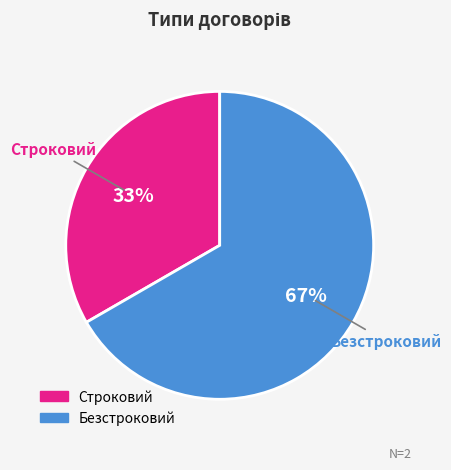

What is the largest slice in the pie chart?

Безстроковий